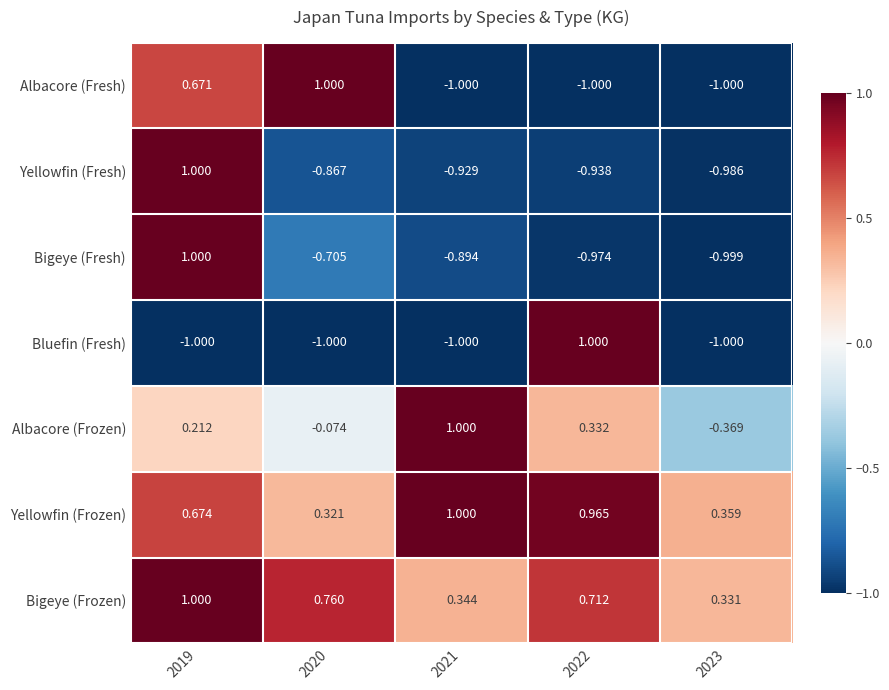

How many negative values does the Albacore (Frozen) series have?

2